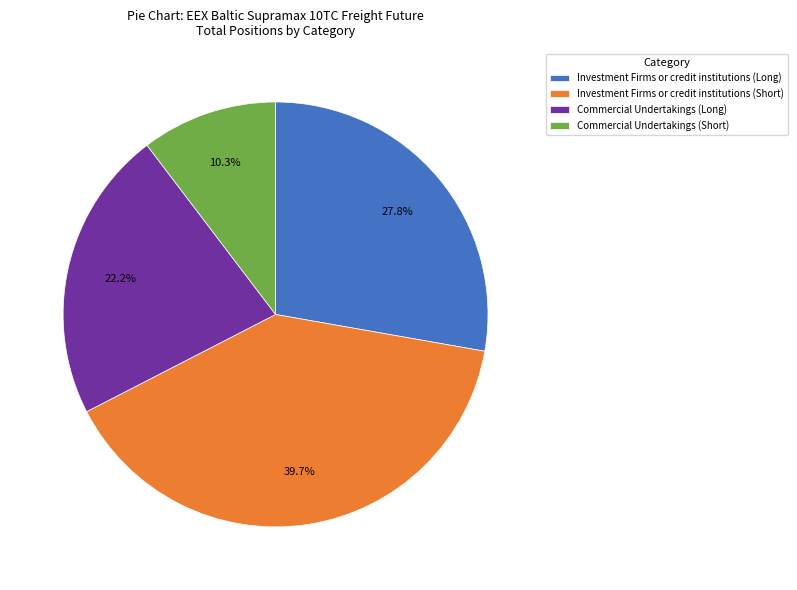

Is there any slice that represents more than half of the pie?

No